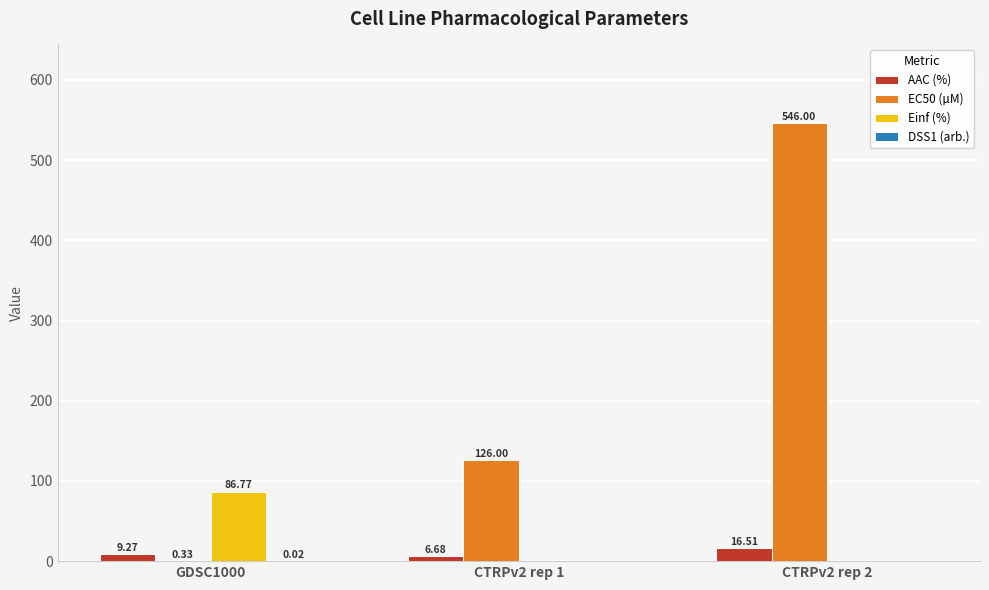

What is the sum of all Einf (%) values?

86.8